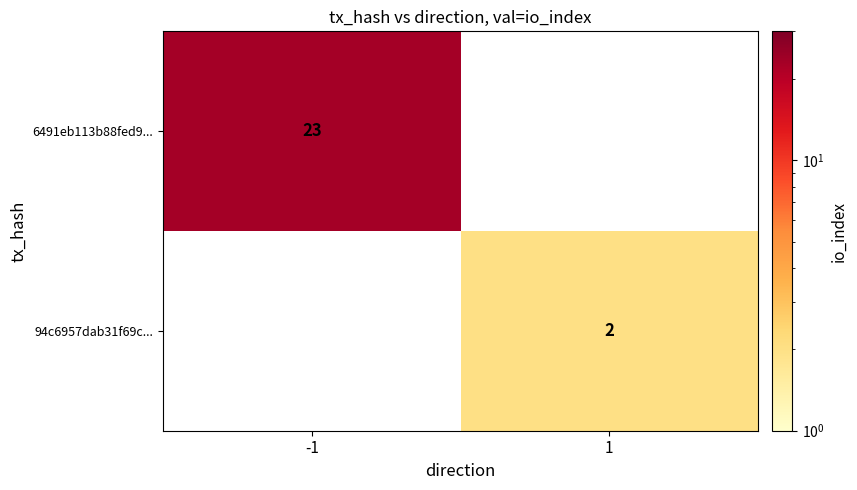

True or false: 94c6957dab31f69c... has a value of 3 at 1.

False